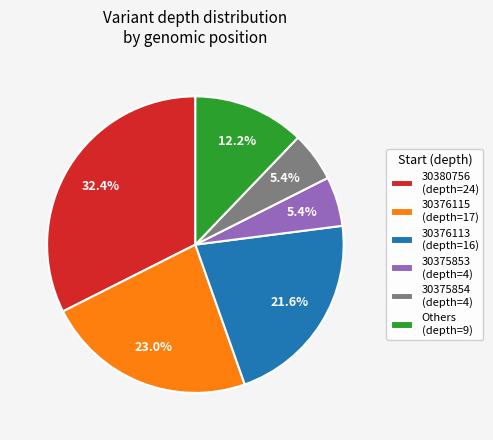

How many segments does this pie chart have?

6